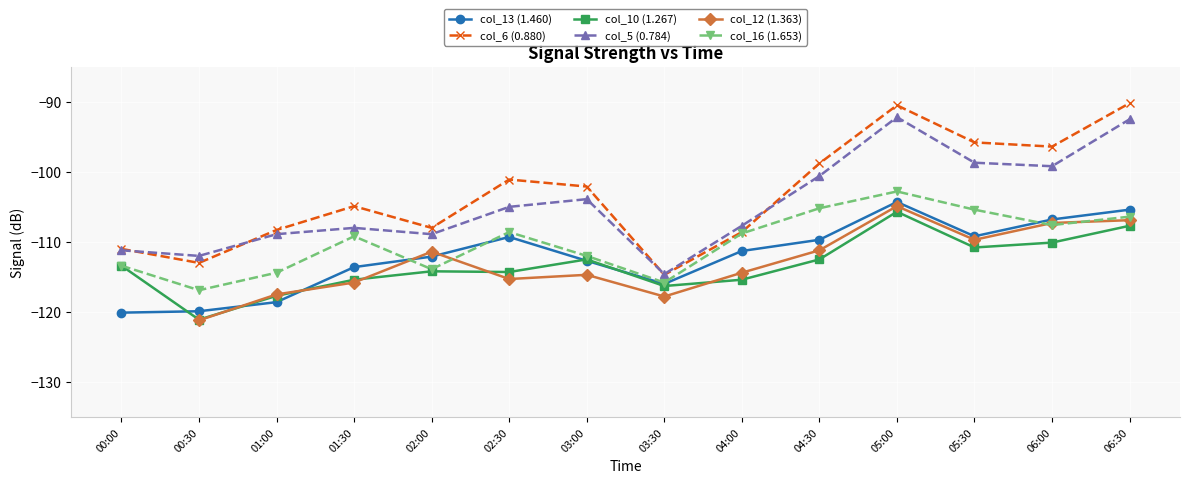

Where is col_6 (0.880) nearest to the value -102?

03:00